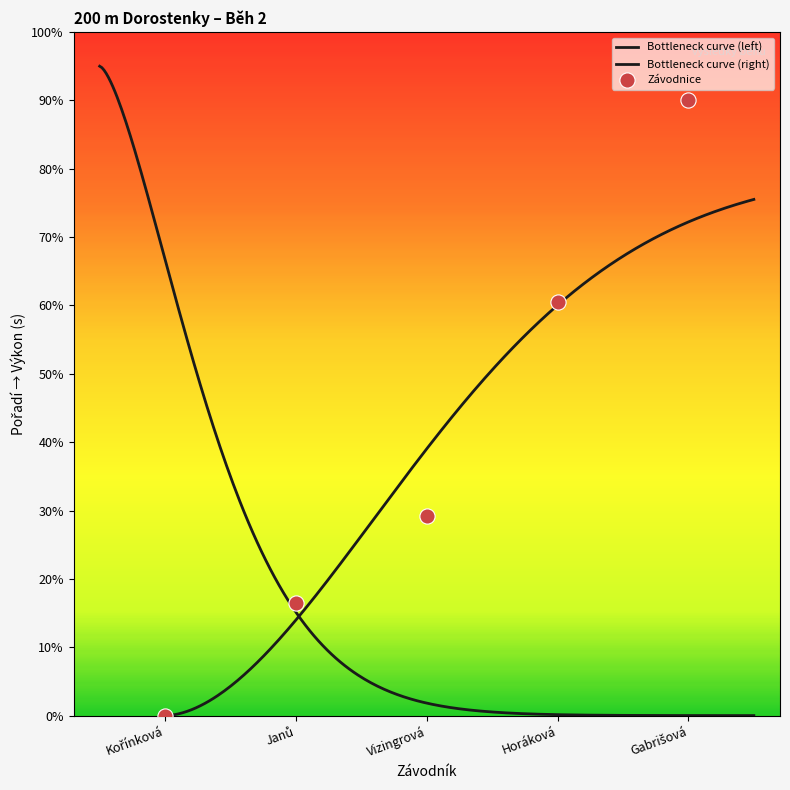

What is the change in value from Kořínková Karolína to Gabrišová Nikola?

+90.0